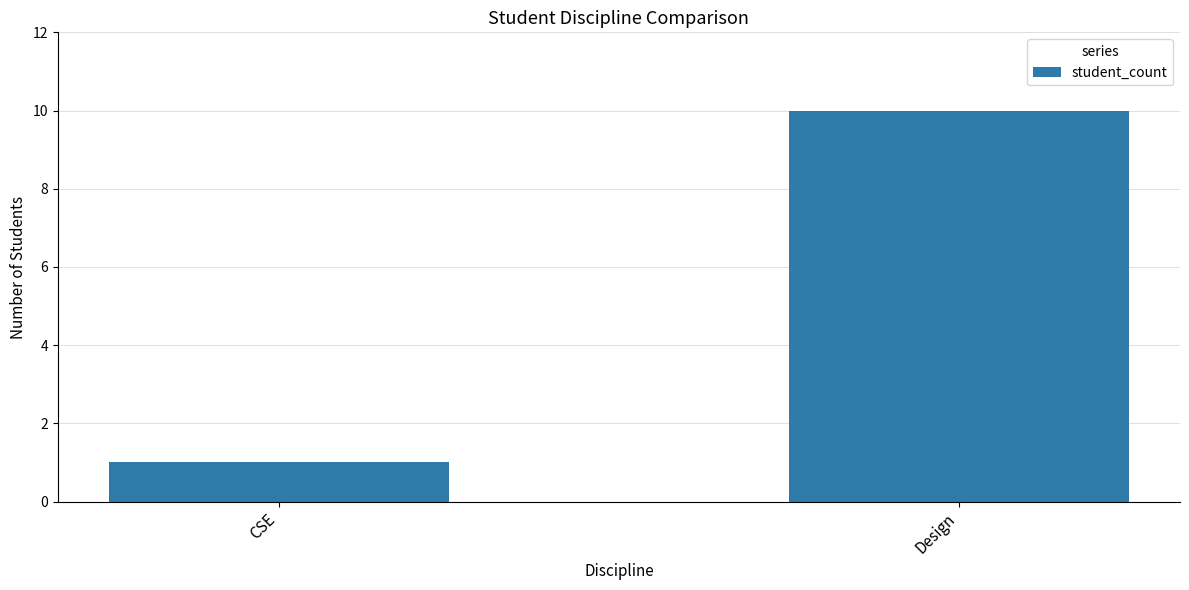

Does the chart contain stacked bars?

No